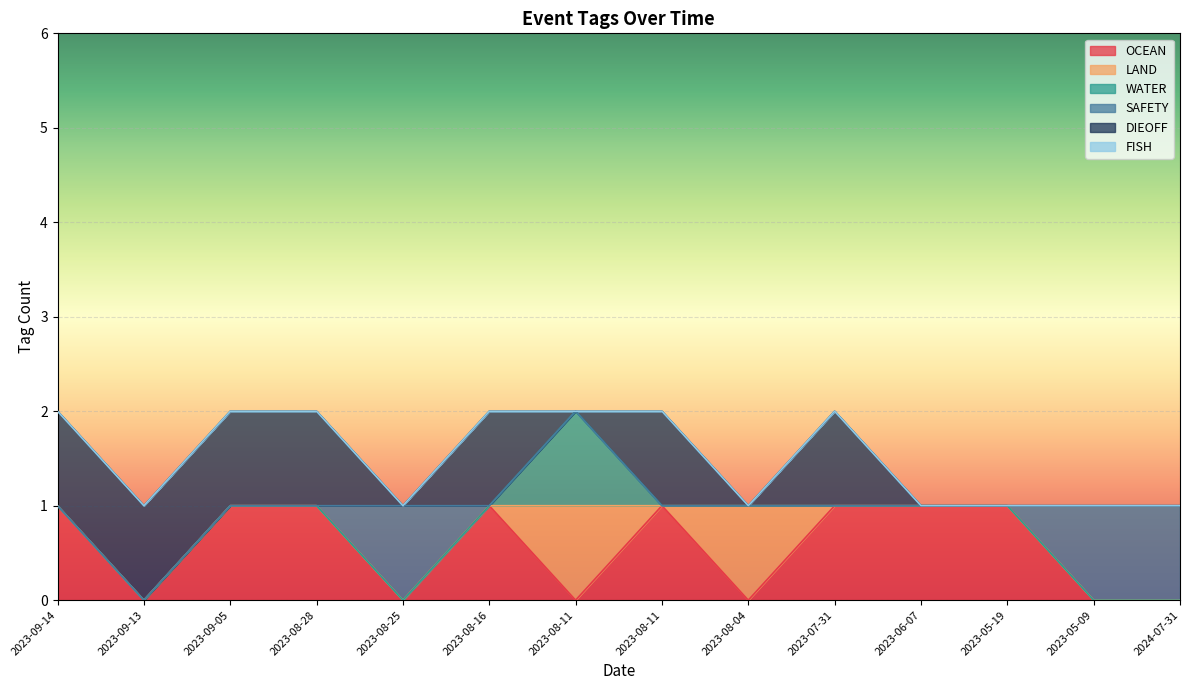

Between 2023-08-25 and 2024-07-31, which series saw the biggest shift?

OCEAN